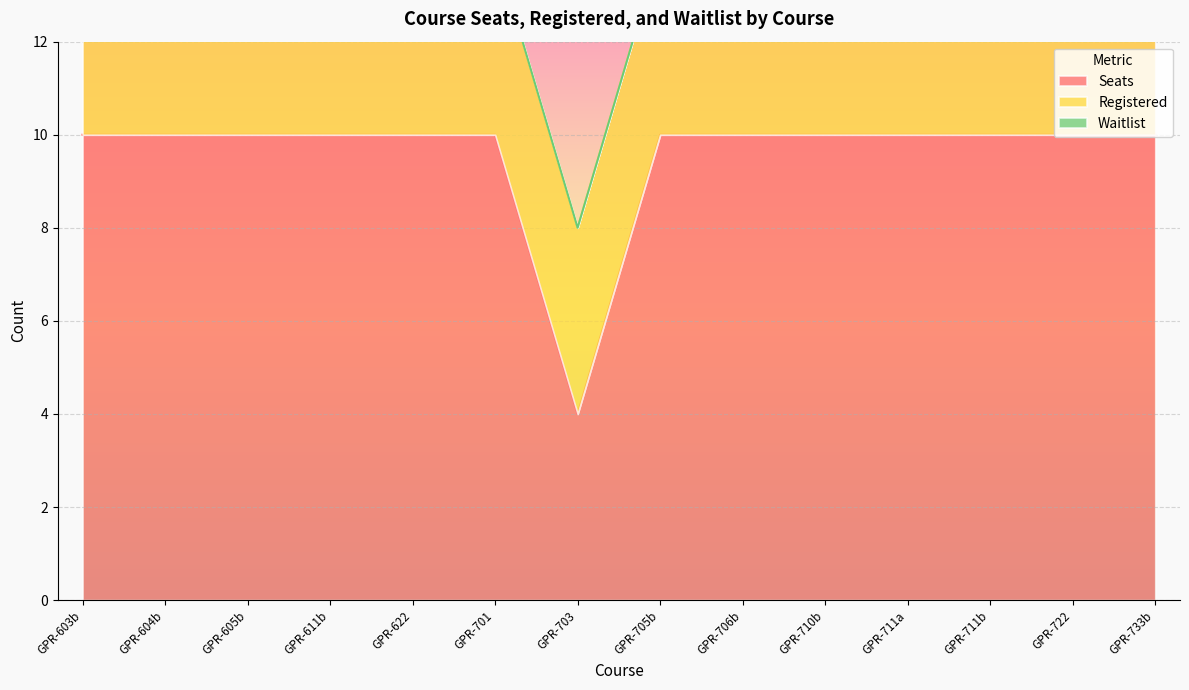

True or false: Seats and Registered intersect in this chart.

False